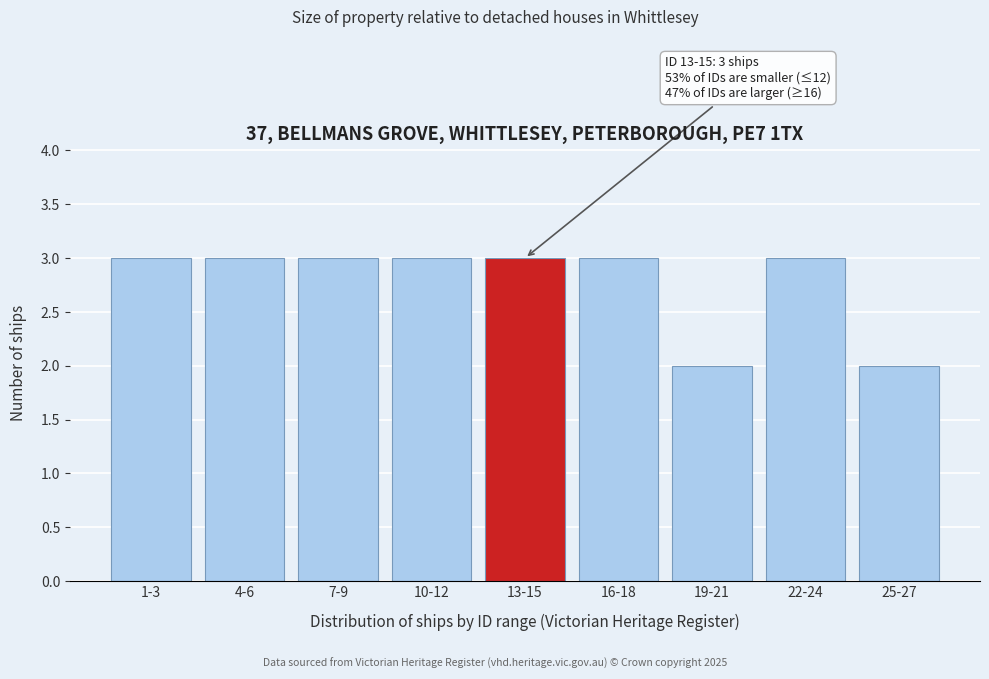

Reading left to right, what are all the values shown in this chart?

3	3	3	3	3	3	2	3	2